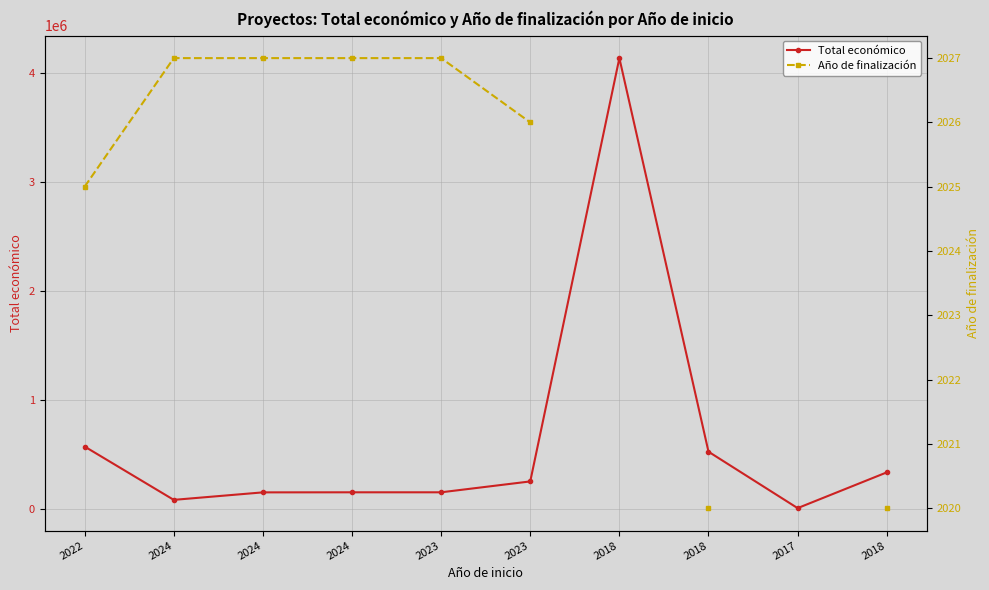

How many categories are shown in the chart?

10